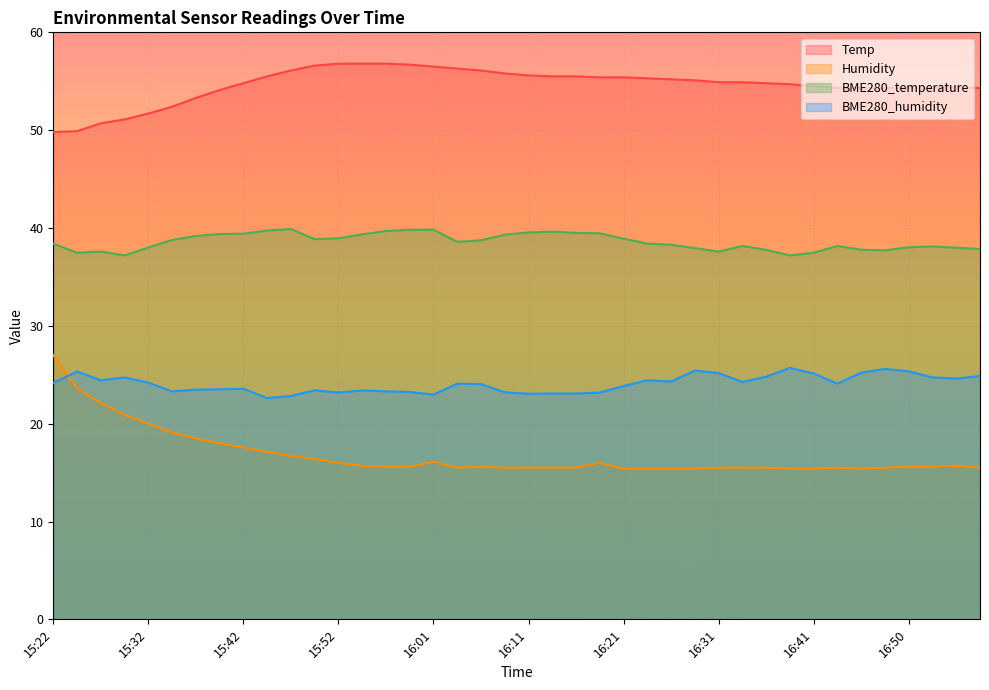

Does the chart display data point markers on the line(s)?

No